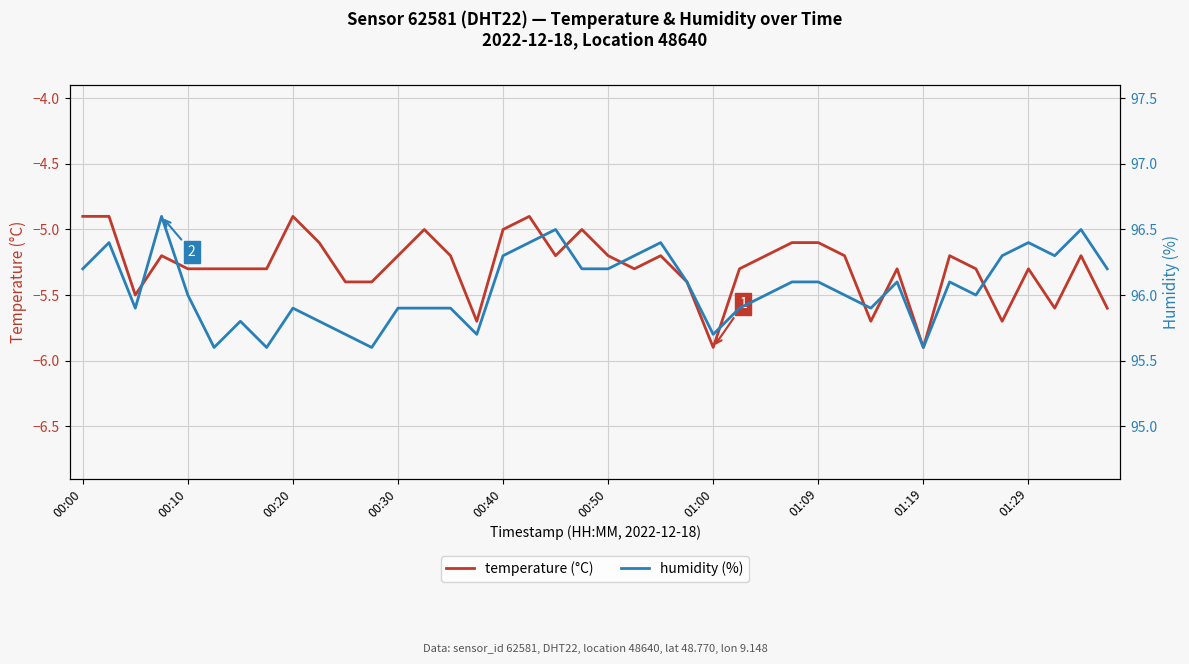

How many data points does each series have?

40